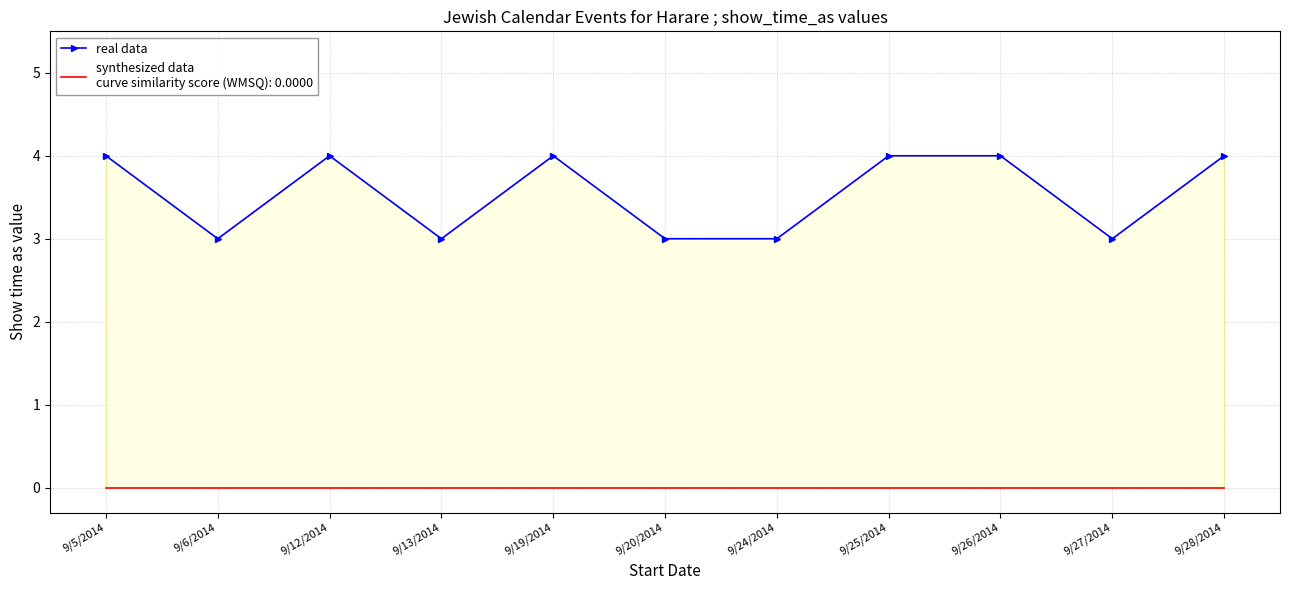

True or false: the data shows 1 at 9/20/2014.

False